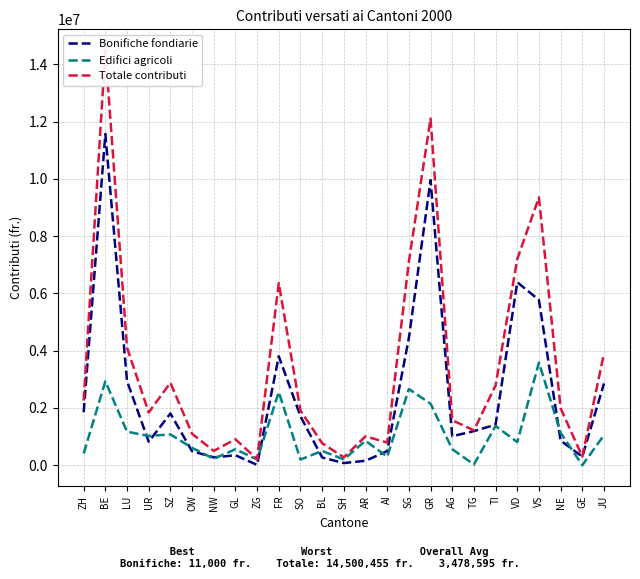

At which label is Totale contributi closest to 7355327?

VD